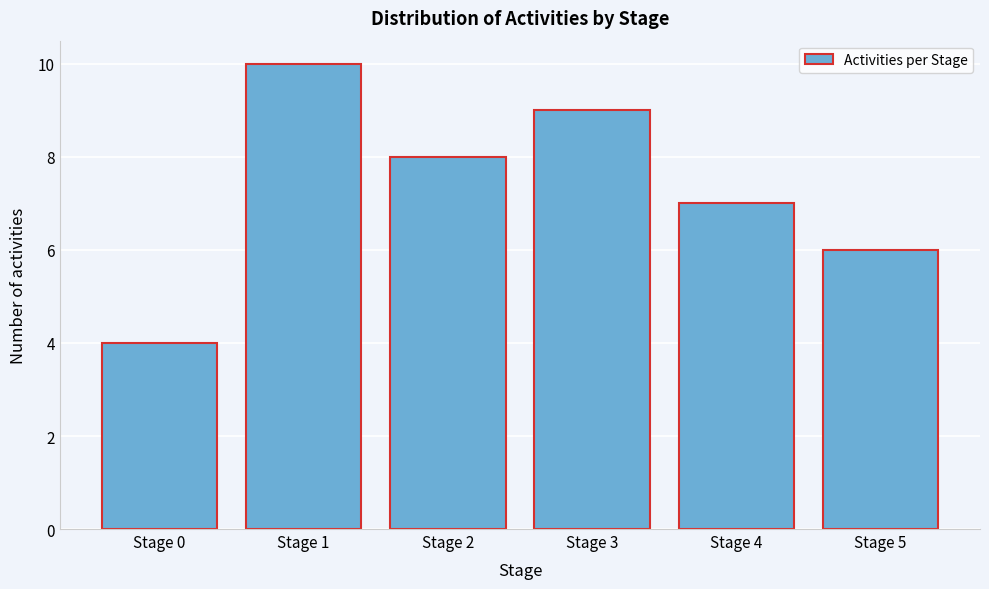

Reading left to right, extract all data points from this chart.

Stage 0=4	Stage 1=10	Stage 2=8	Stage 3=9	Stage 4=7	Stage 5=6